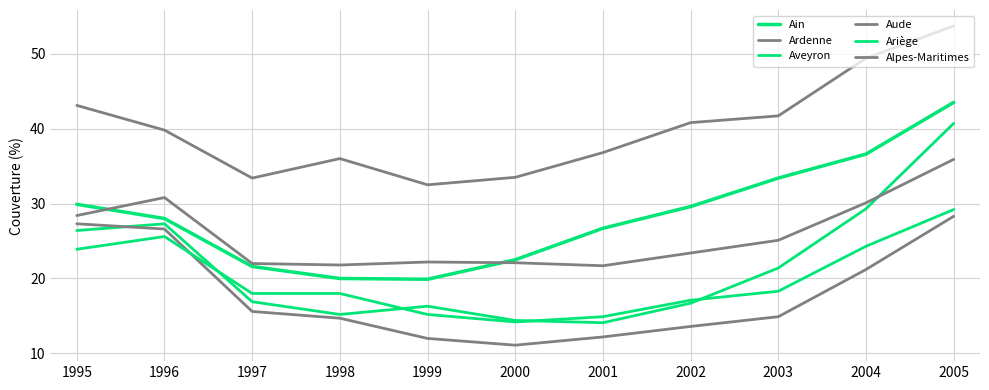

Rank the series at 1999 from lowest to highest value.

Aude, Ariège, Aveyron, Ain, Alpes-Maritimes, Ardenne